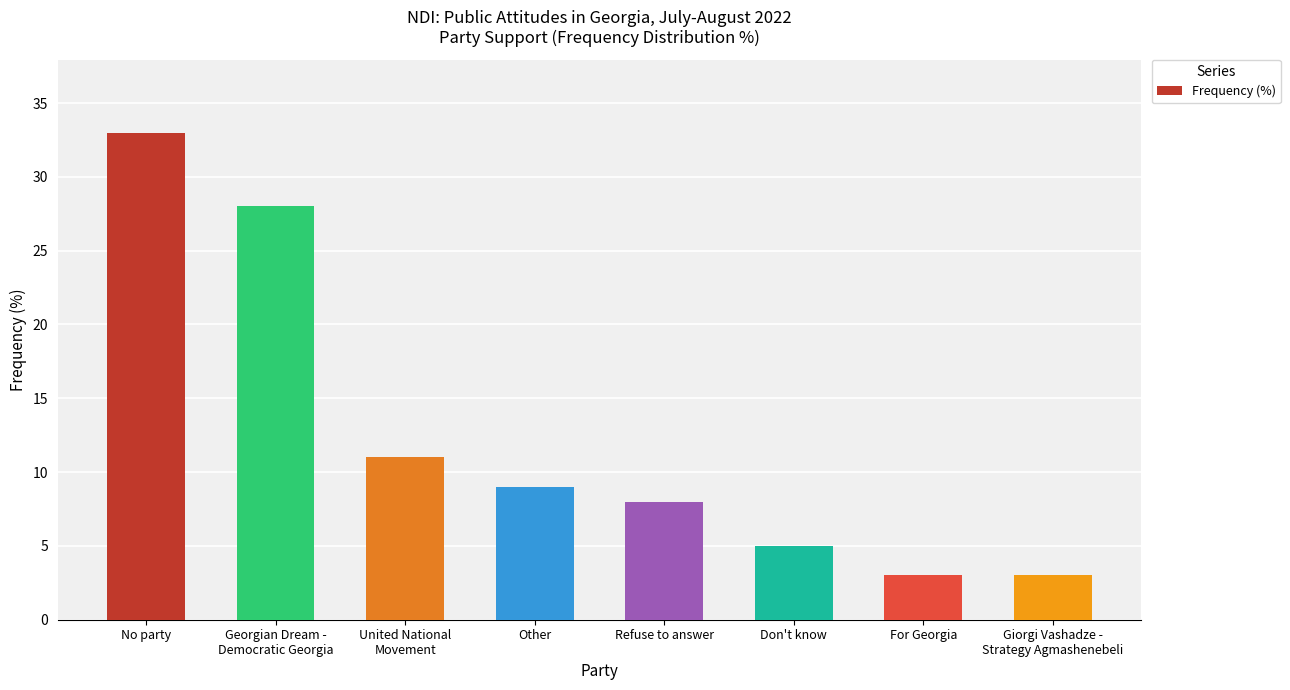

What is the label of the 7th bar from the right?

Georgian Dream -
Democratic Georgia